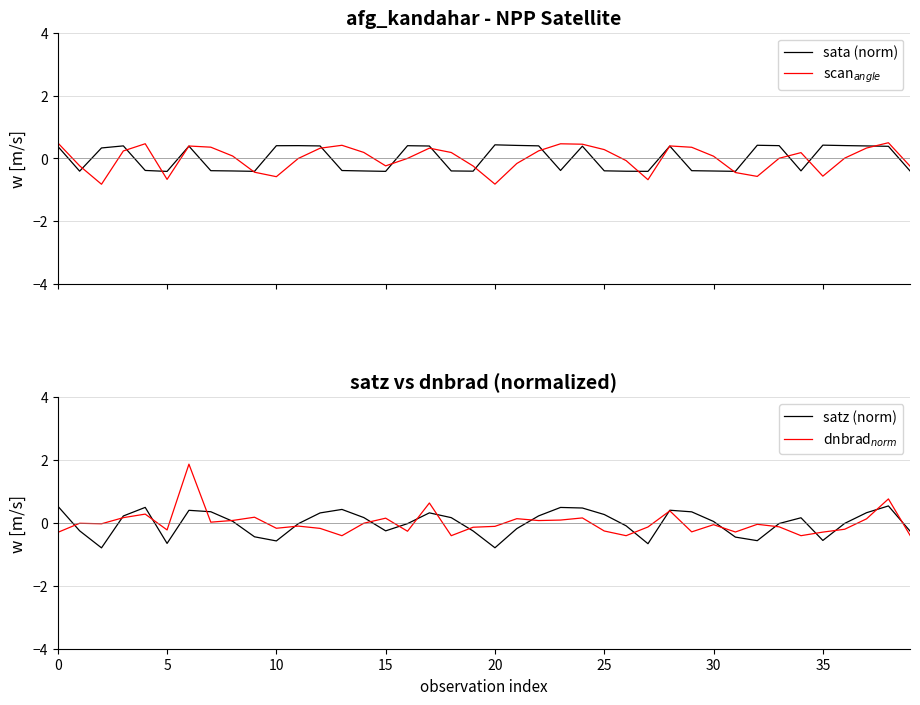

What is the difference between the highest and lowest values at 32?

1.0